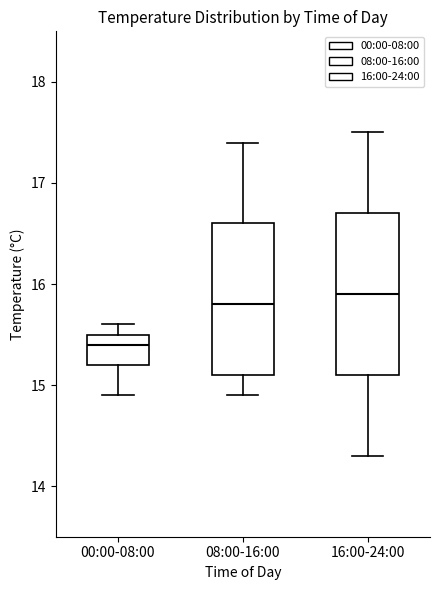

Where does the upper whisker of the box for 16:00-24:00 end on the y-axis? The values are not printed on the chart, so give them approximately, as read against the axis.

17.5